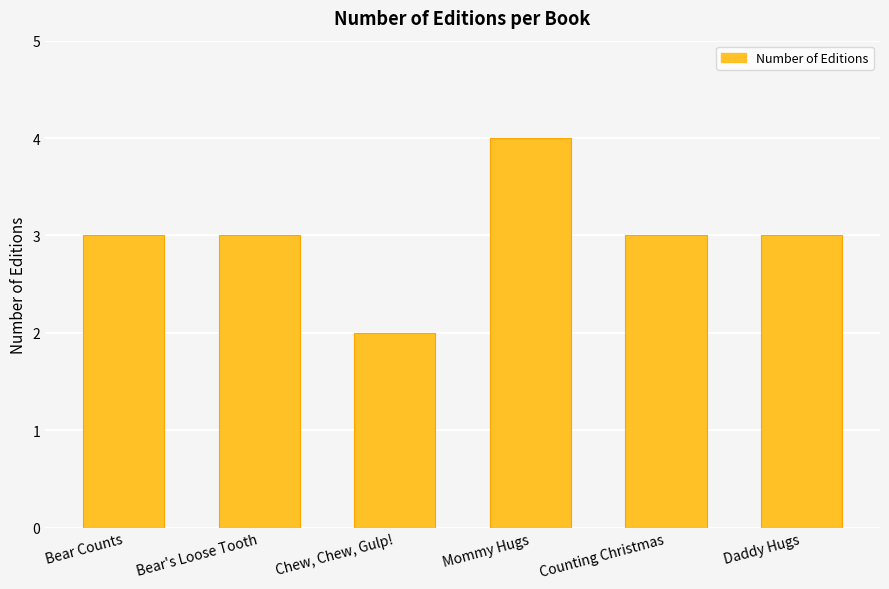

What position from the right is Bear Counts?

6